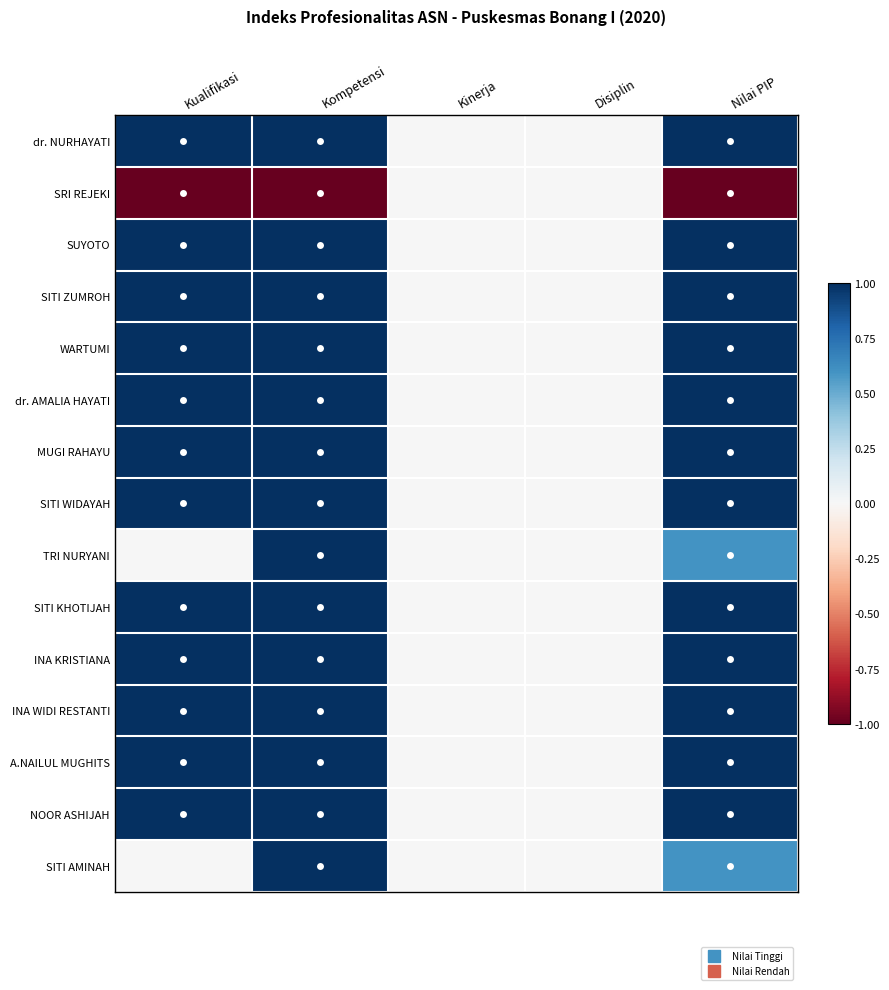

List the series in order of their peak value, lowest first.

SRI REJEKI, dr. NURHAYATI, SUYOTO, SITI ZUMROH, WARTUMI, dr. AMALIA HAYATI, MUGI RAHAYU, SITI WIDAYAH, TRI NURYANI, SITI KHOTIJAH, INA KRISTIANA, INA WIDI RESTANTI, A.NAILUL MUGHITS, NOOR ASHIJAH, SITI AMINAH